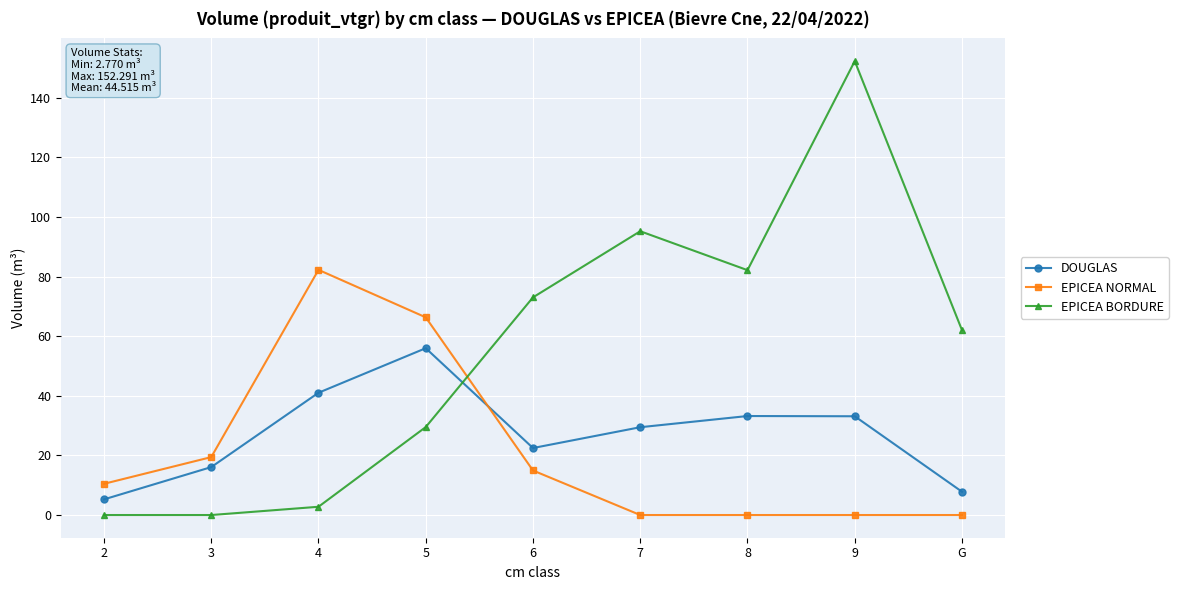

What is the highest value of the DOUGLAS series?

56.0